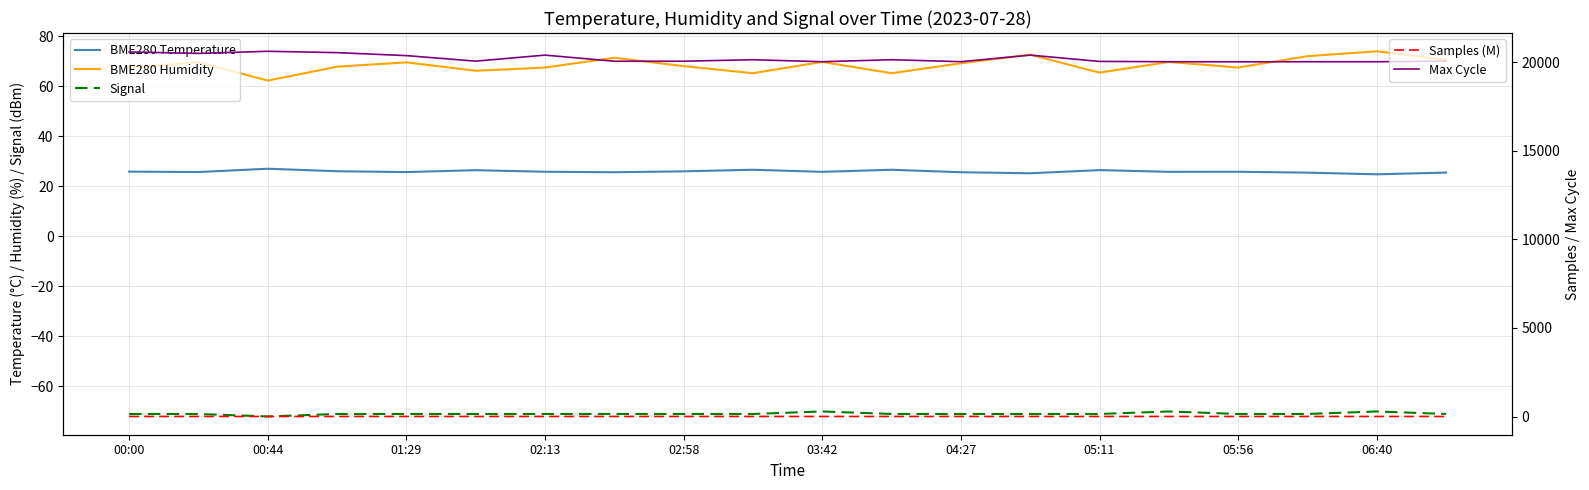

True or false: Max Cycle has a value of 20031.0 at 03:42.

True